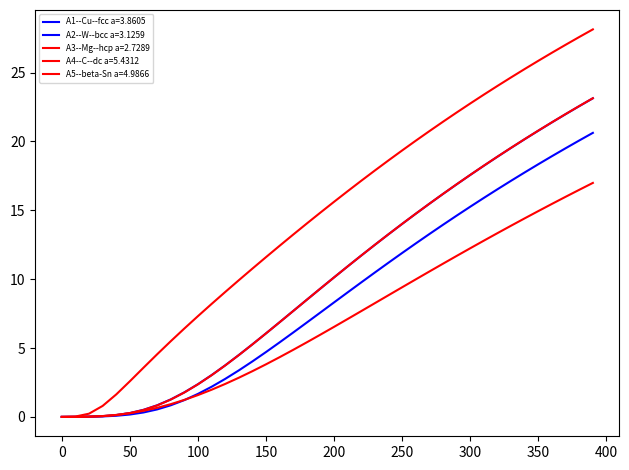

What is the value of the A5--beta-Sn a=4.9866 point at the 11th from the left?

1.6